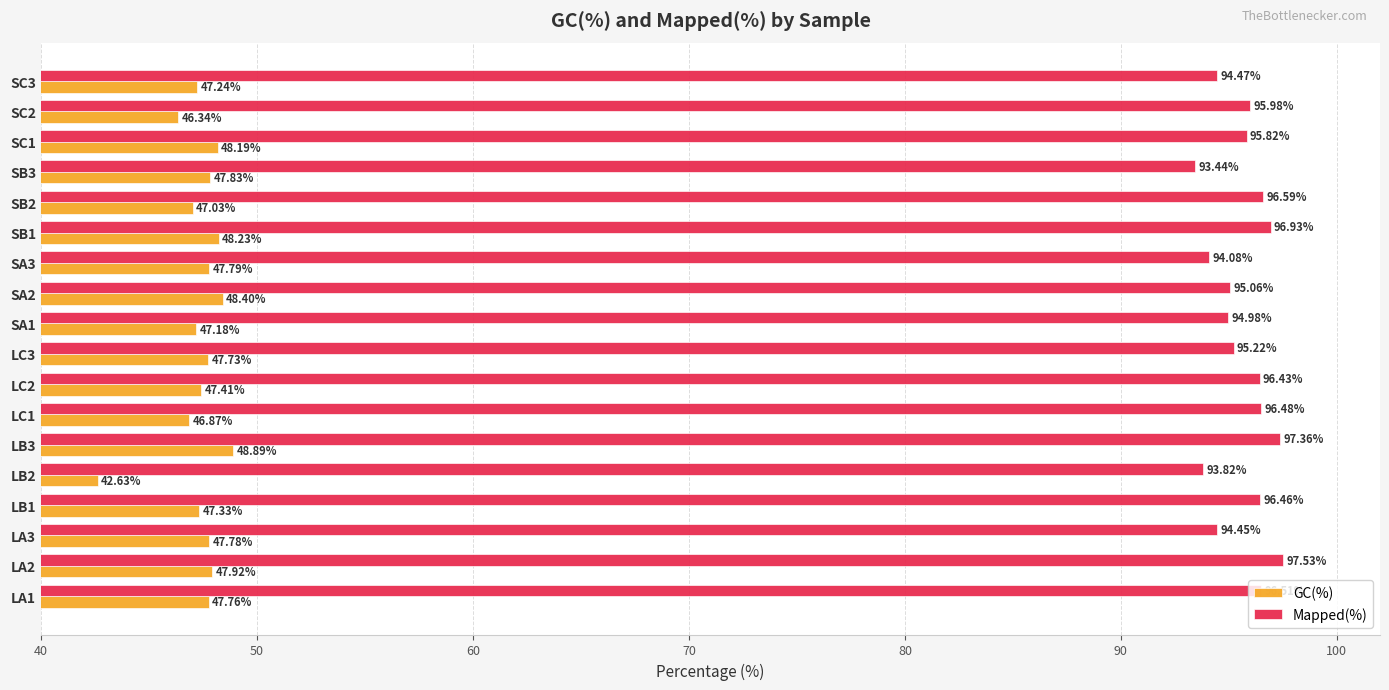

At which category is the sum across all series the highest?

LB3